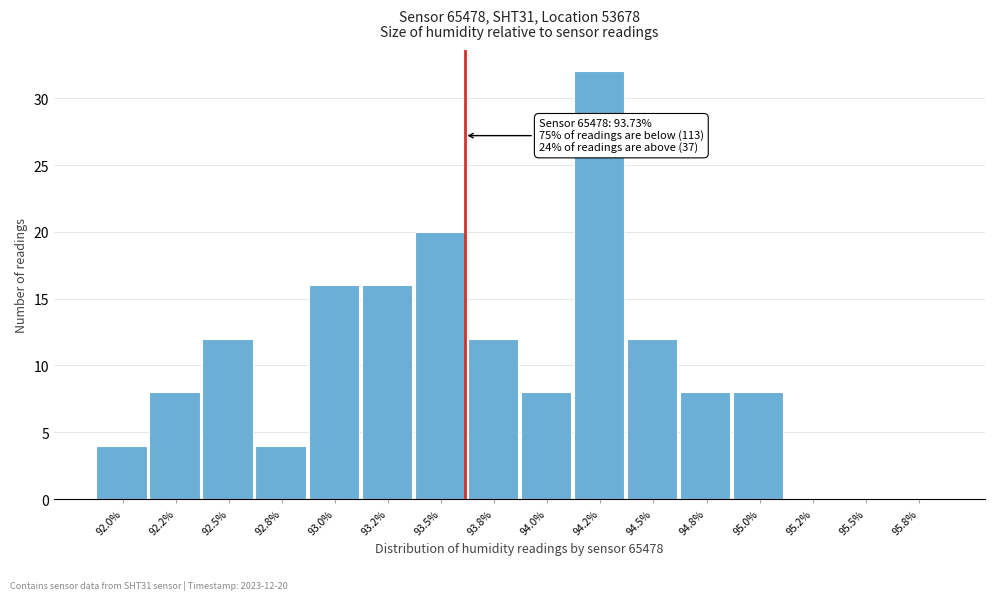

Reading right to left, list all the values displayed in this chart.

95.8%=0	95.5%=0	95.2%=0	95.0%=8	94.8%=8	94.5%=12	94.2%=32	94.0%=8	93.8%=12	93.5%=20	93.2%=16	93.0%=16	92.8%=4	92.5%=12	92.2%=8	92.0%=4